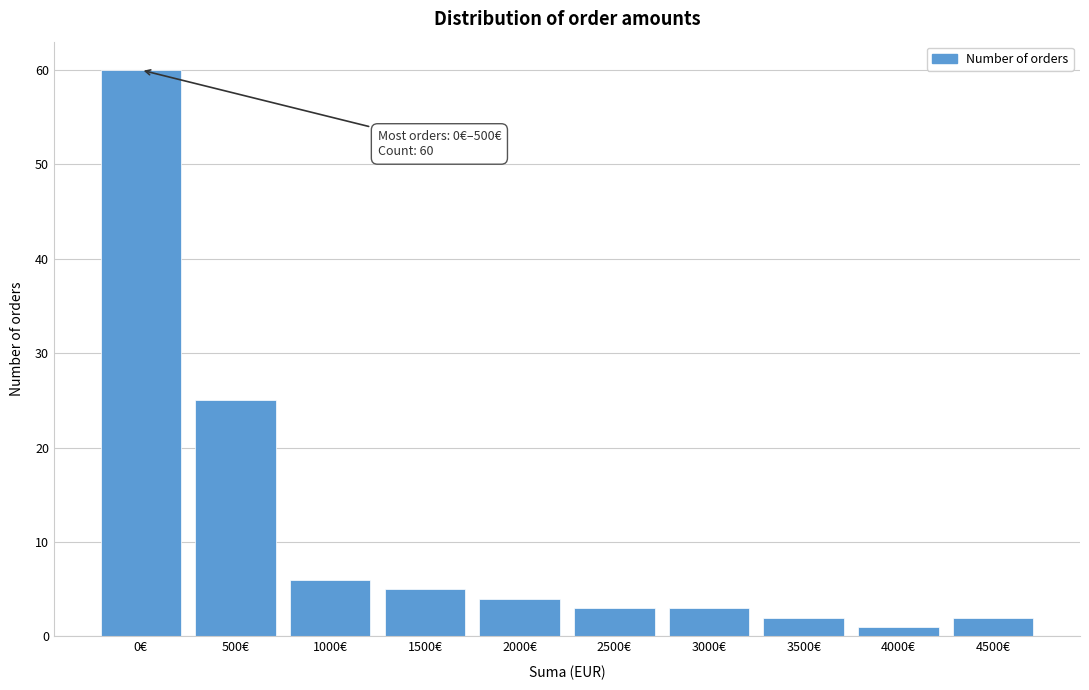

Reading left to right, what are all the values shown in this chart?

0€=60	500€=25	1000€=6	1500€=5	2000€=4	2500€=3	3000€=3	3500€=2	4000€=1	4500€=2